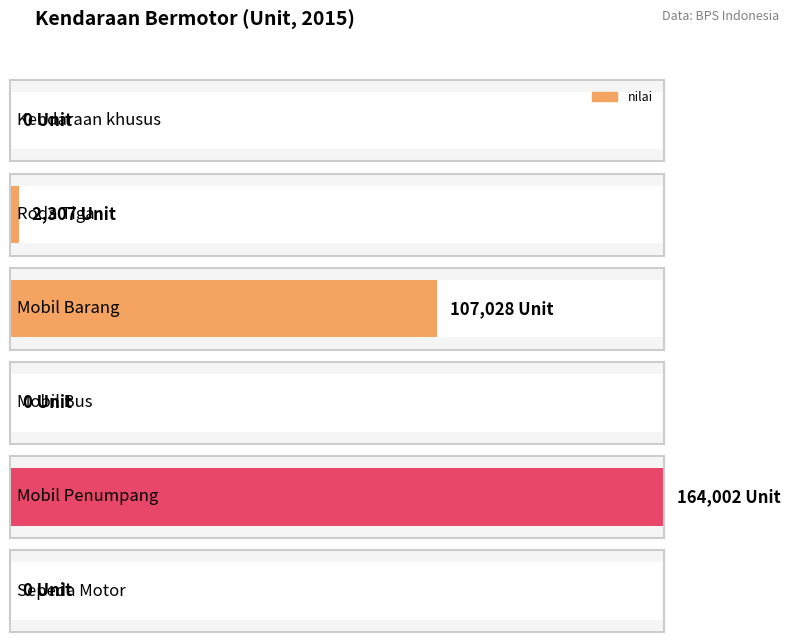

What position from the right is Mobil Bus?

3